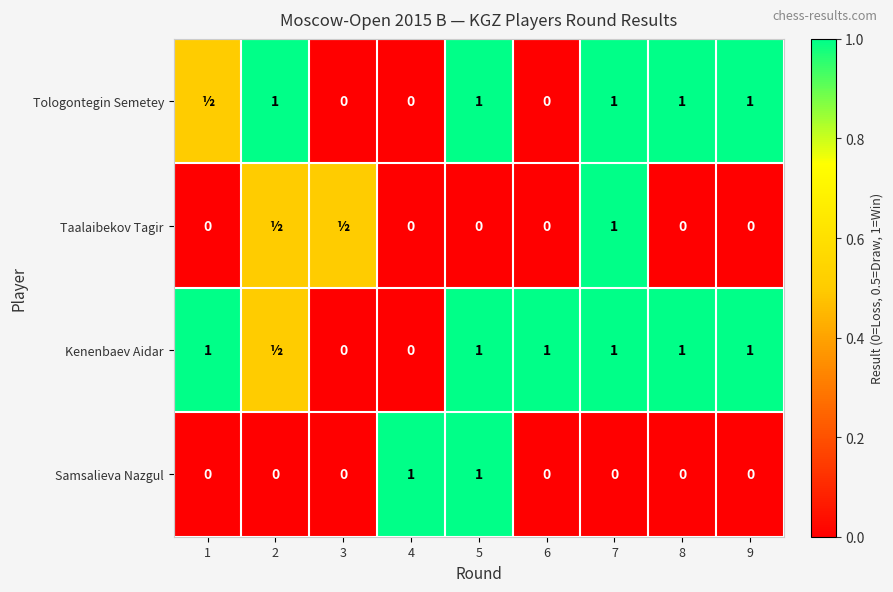

The value of Taalaibekov Tagir at 7 is 1.4. True or false?

False